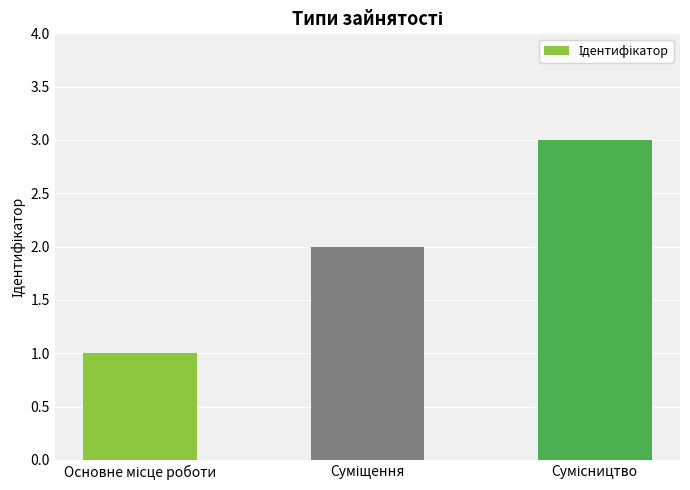

What is the value of the 3rd bar from the left?

3